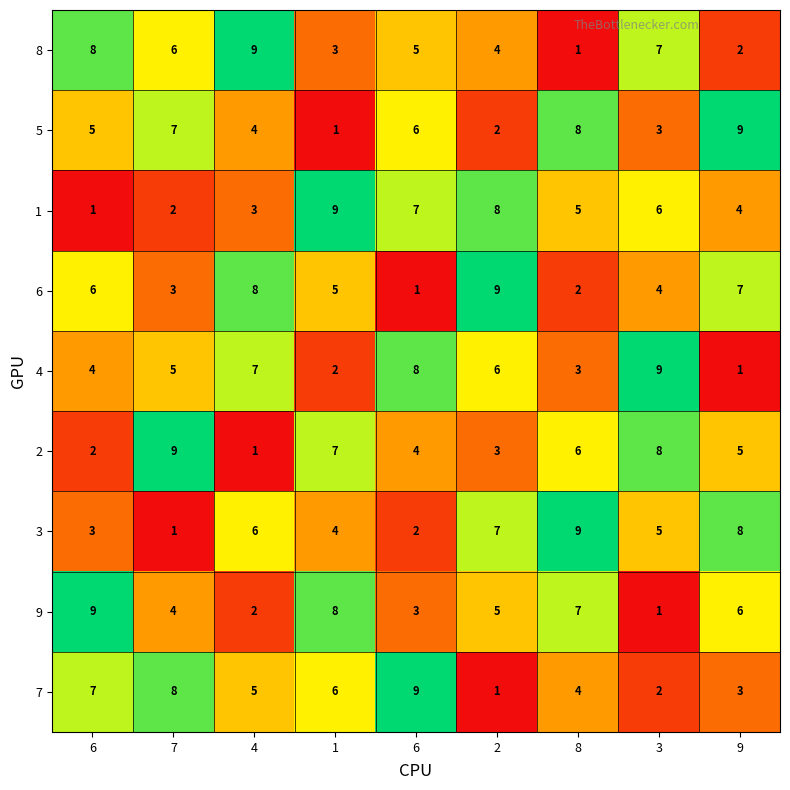

Rank the series at 2 from highest to lowest value.

6, 1, 3, 4, 9, 8, 2, 5, 7